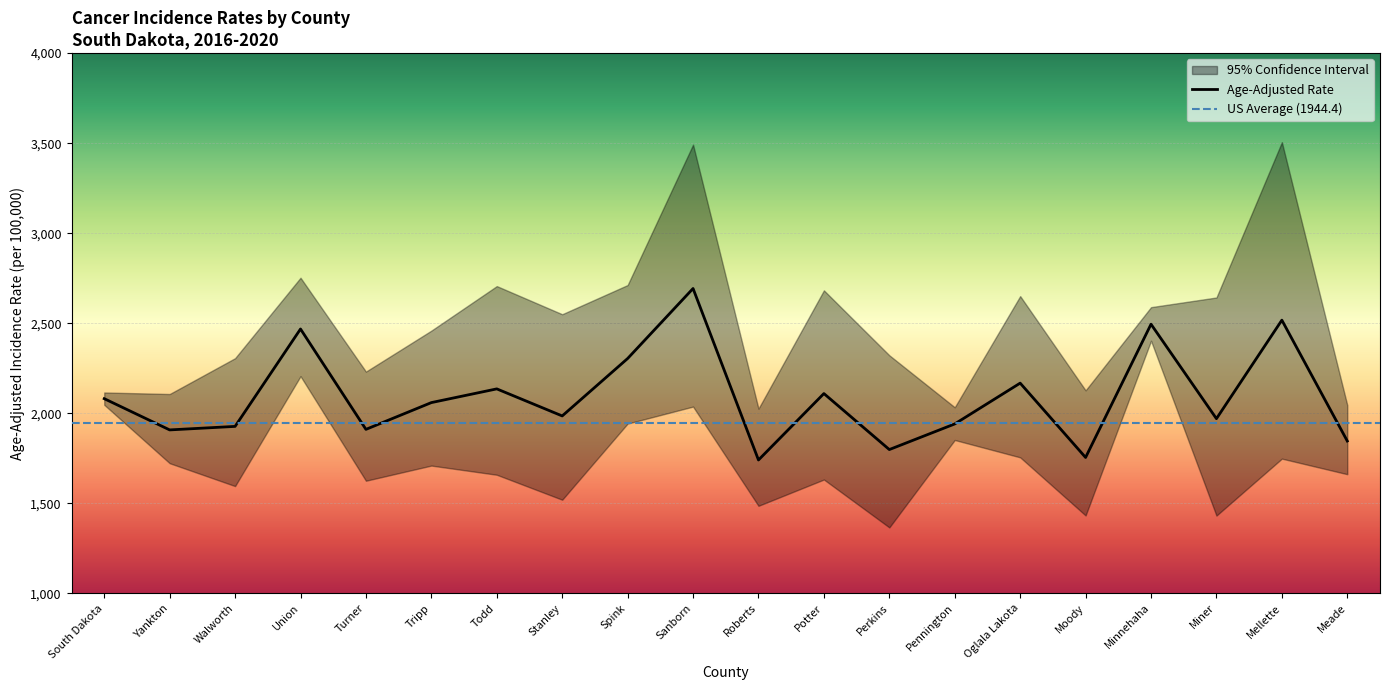

Which series has the largest total across all categories?

Upper 95% CI